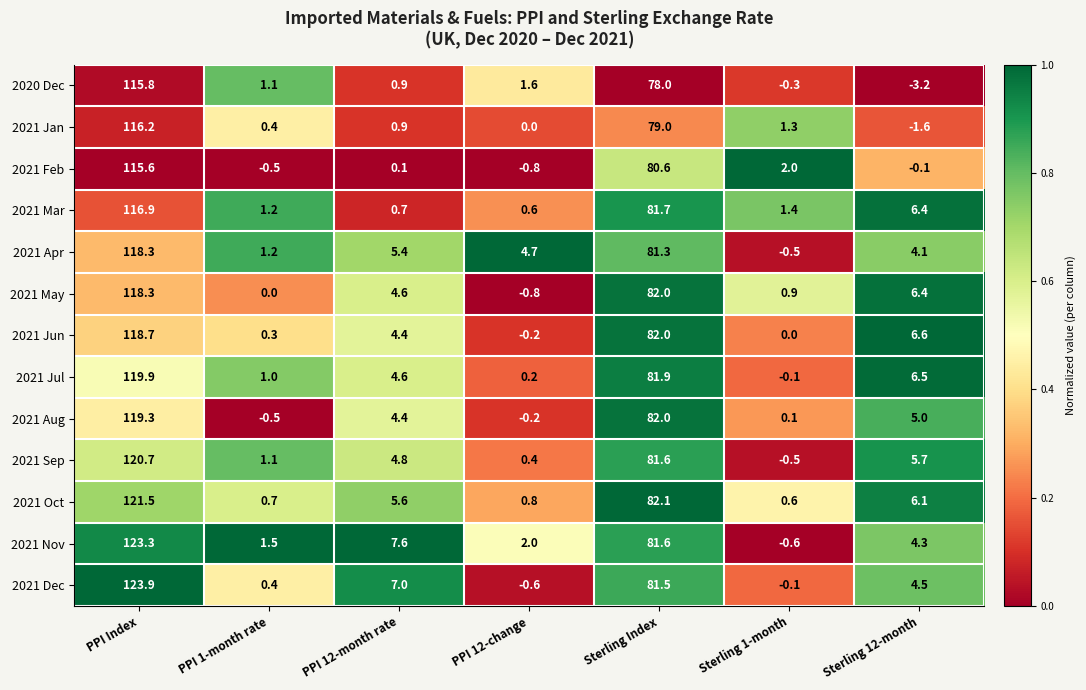

True or false: 2021 May has a value of 2.3 at Sterling 12-month.

False